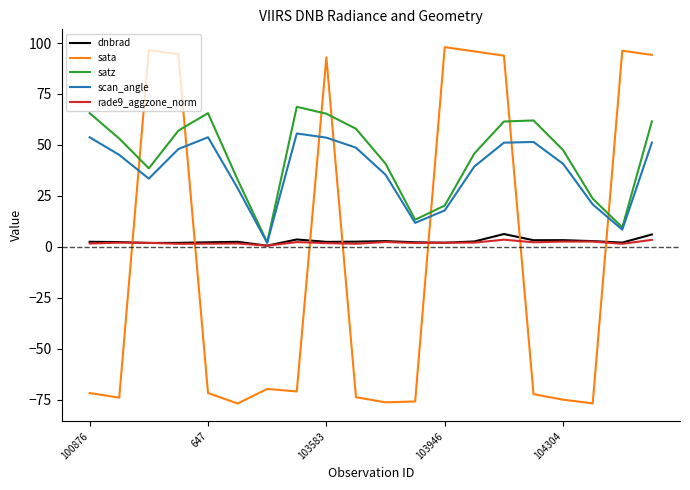

Which series ends up on top after the final intersection of sata and rade9_aggzone_norm?

sata